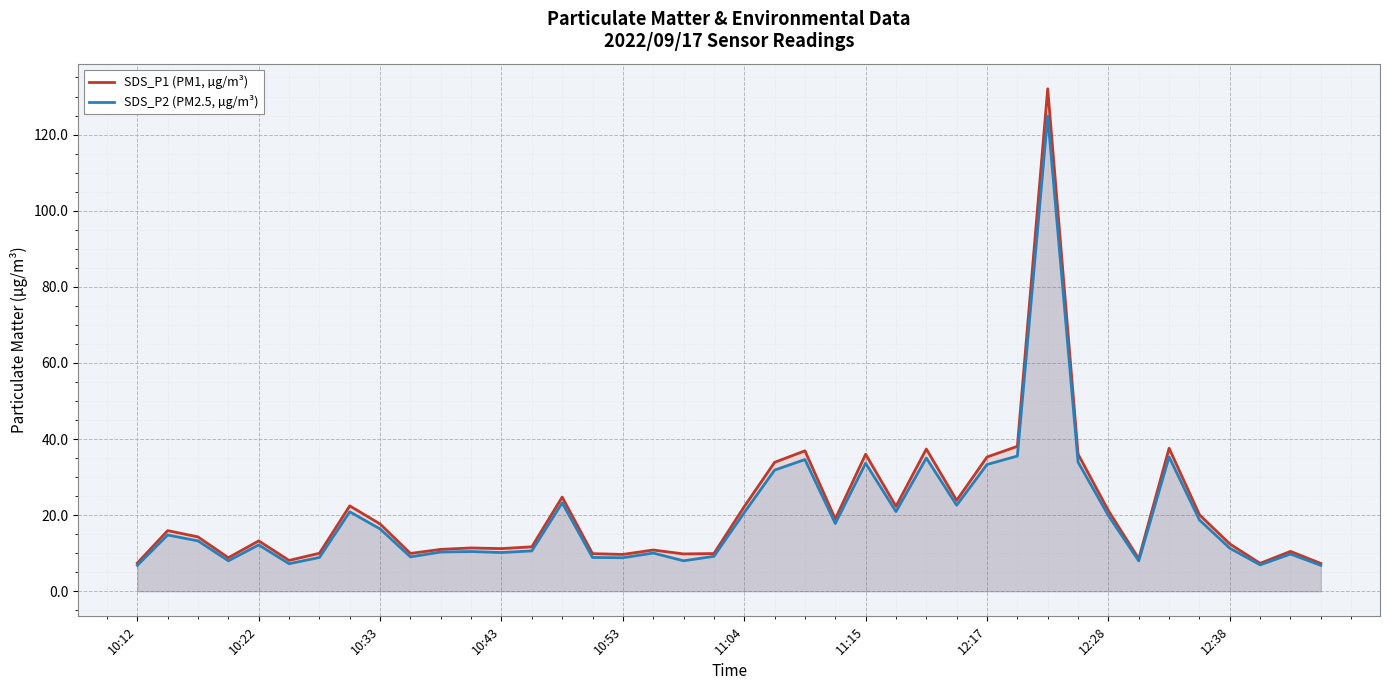

Rank the series by their average value, from lowest to highest.

SDS_P2 (PM2.5, µg/m³), SDS_P1 (PM1, µg/m³)